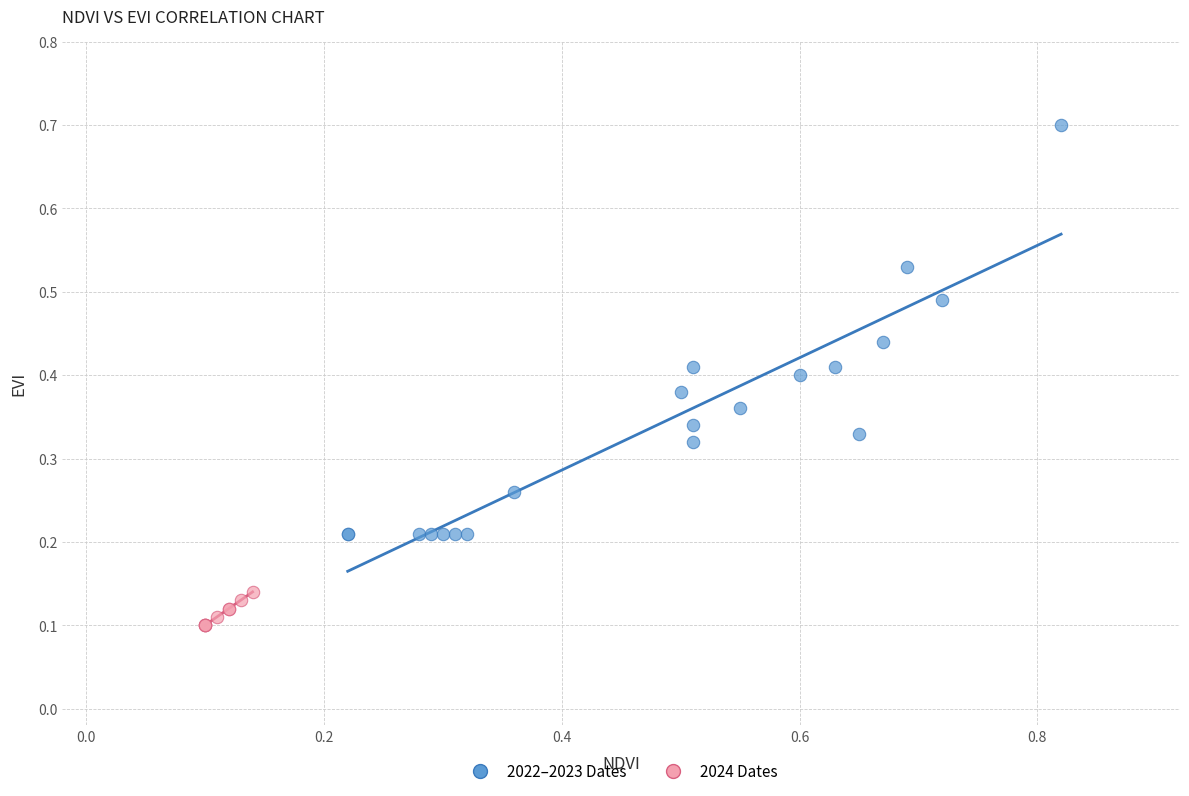

Which series reaches the maximum Y coordinate?

2022–2023 Dates